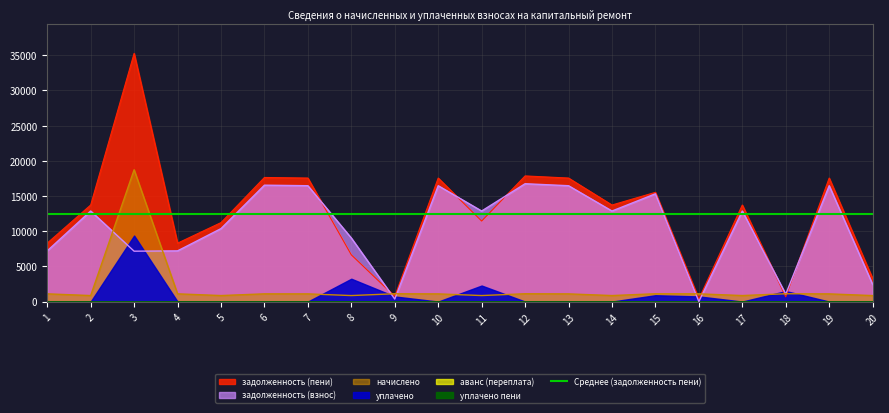

Is the value of начислено at 7 greater than the value of задолженность (пени) at 12?

No